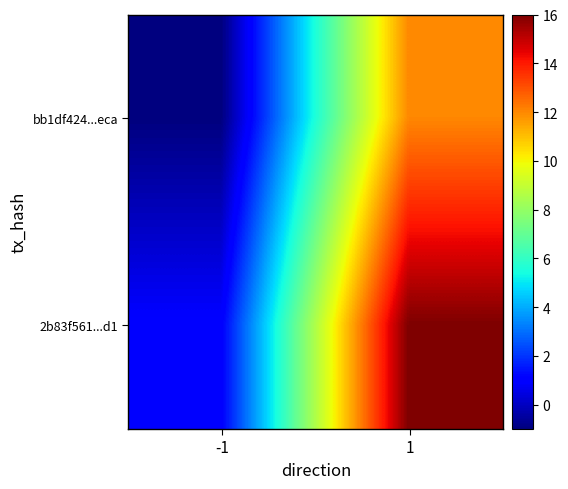

Reading right to left, extract all data points from this chart.

bb1df424...eca: 1=12	-1=-1
2b83f561...d1: 1=16	-1=1